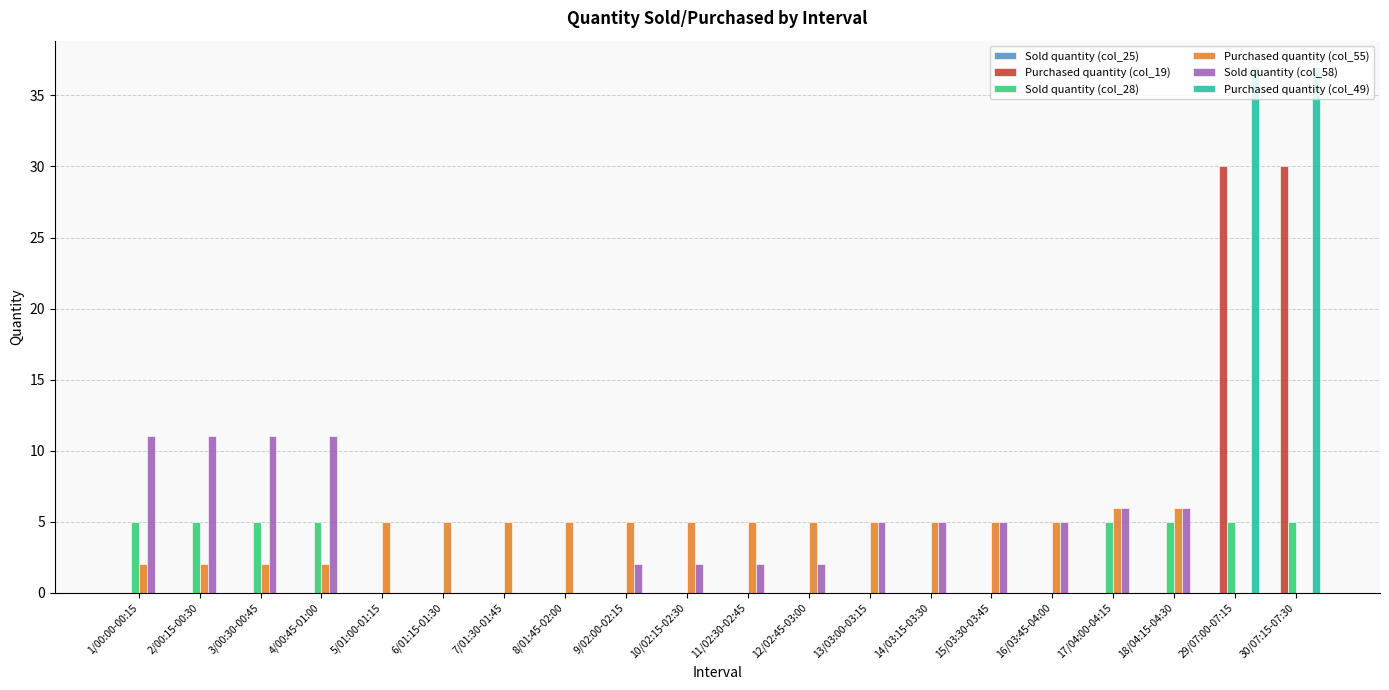

Which series changed the most between 8/01:45-02:00 and 9/02:00-02:15?

Sold quantity (col_58)